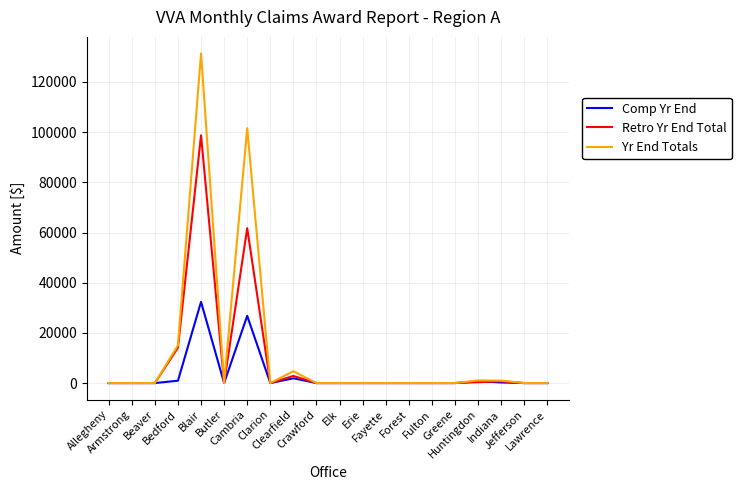

What is the maximum value shown in the chart?

131388